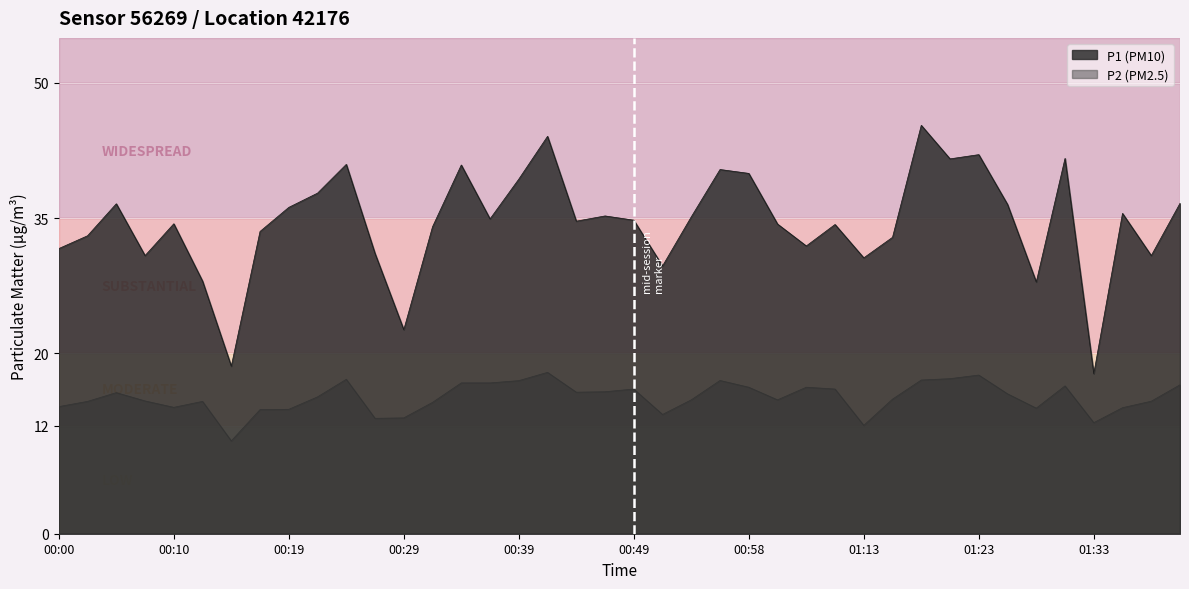

The value of P1 at 01:33 is 17.8. True or false?

True